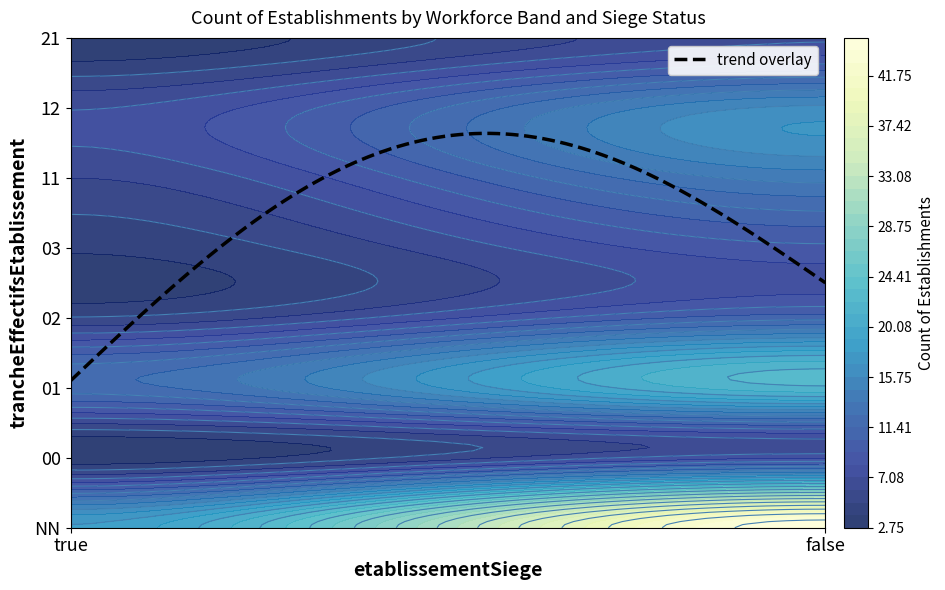

Which series changed the most between true and false?

NN